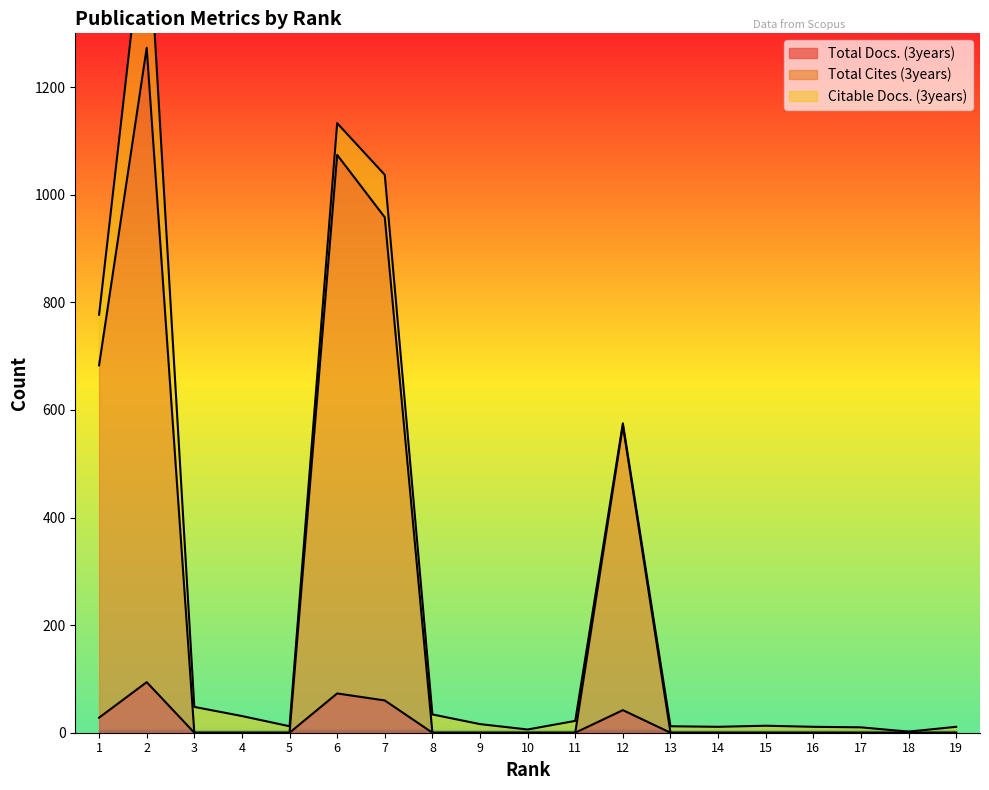

The value of Total Docs. (3years) at 12 is 42. True or false?

True